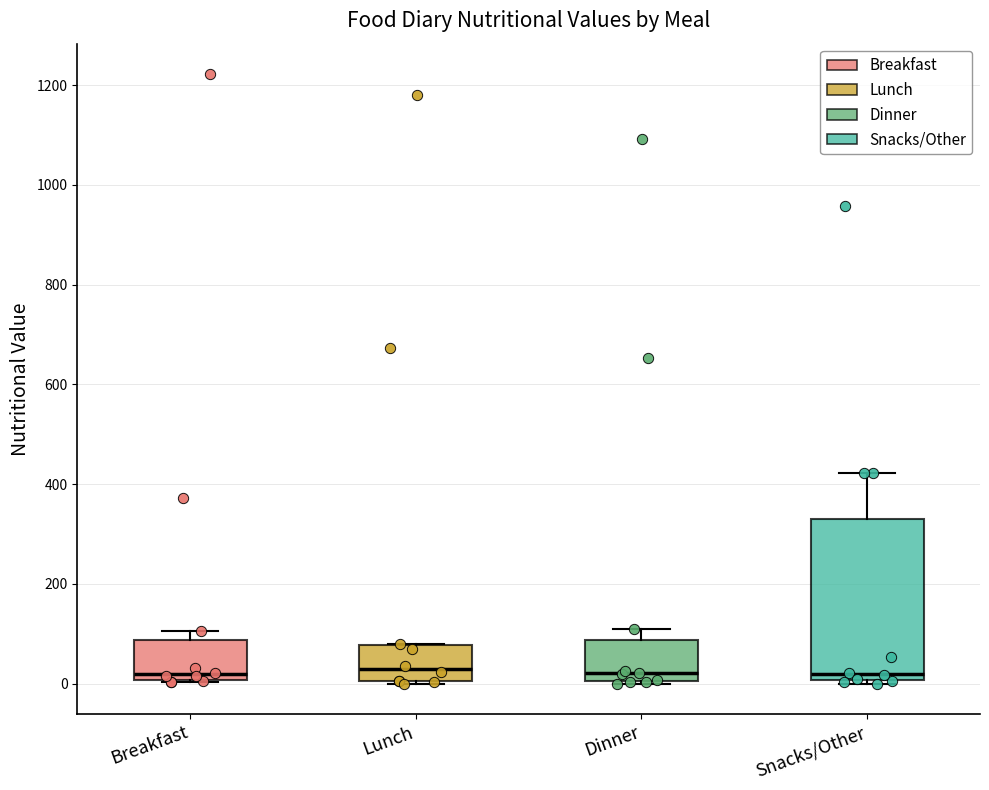

Reading left to right, read every box against the y-axis: the position of its median line, the range the box covers, and the ends of its whiskers. The values are not printed on the chart, so give them approximately, as read against the axis.

Breakfast: median 20, box 0 to 80, whiskers 0 to 100
Lunch: median 20, box 0 to 80, whiskers 0 to 80
Dinner: median 20, box 0 to 80, whiskers 0 to 100
Snacks/Other: median 20, box 0 to 320, whiskers 0 (just below the box's lower edge) to 420